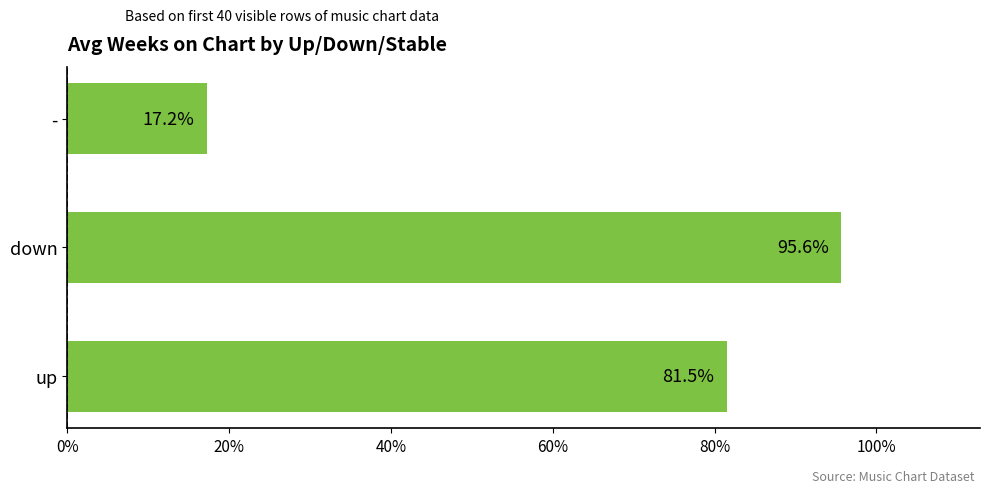

How many categories are shown in the chart?

3